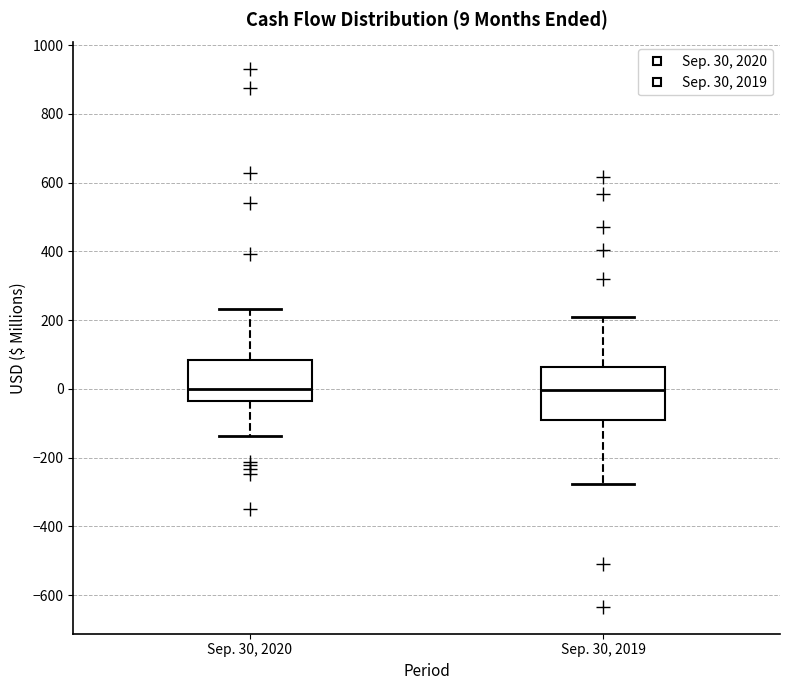

Comparing the boxes themselves (not the whiskers), which one is the tallest?

Sep. 30, 2019